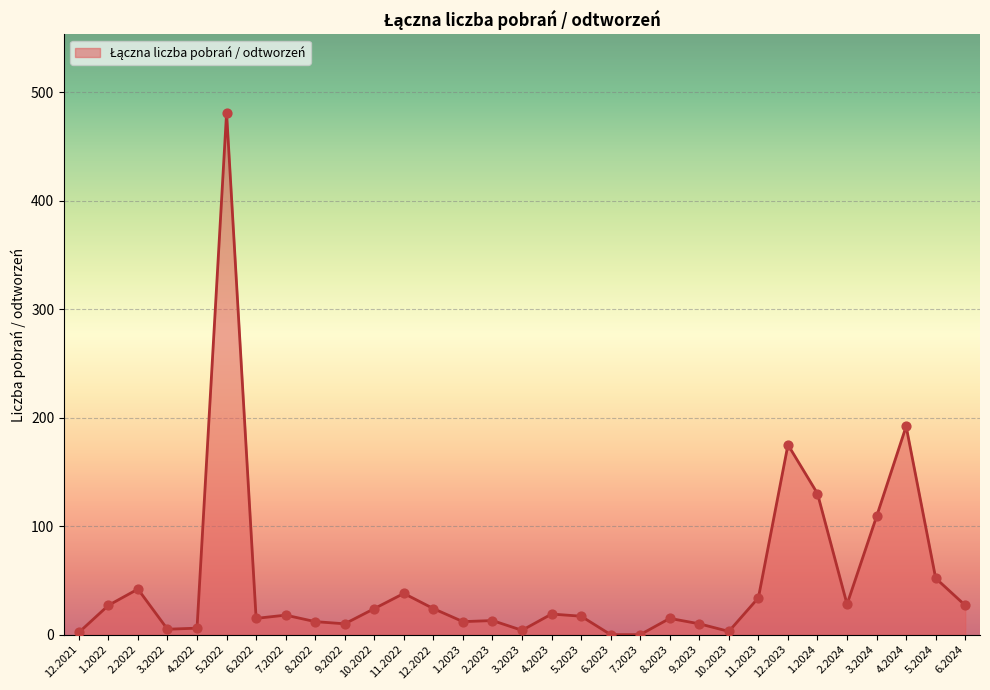

What is the change in value from 2.2023 to 11.2023?

+21